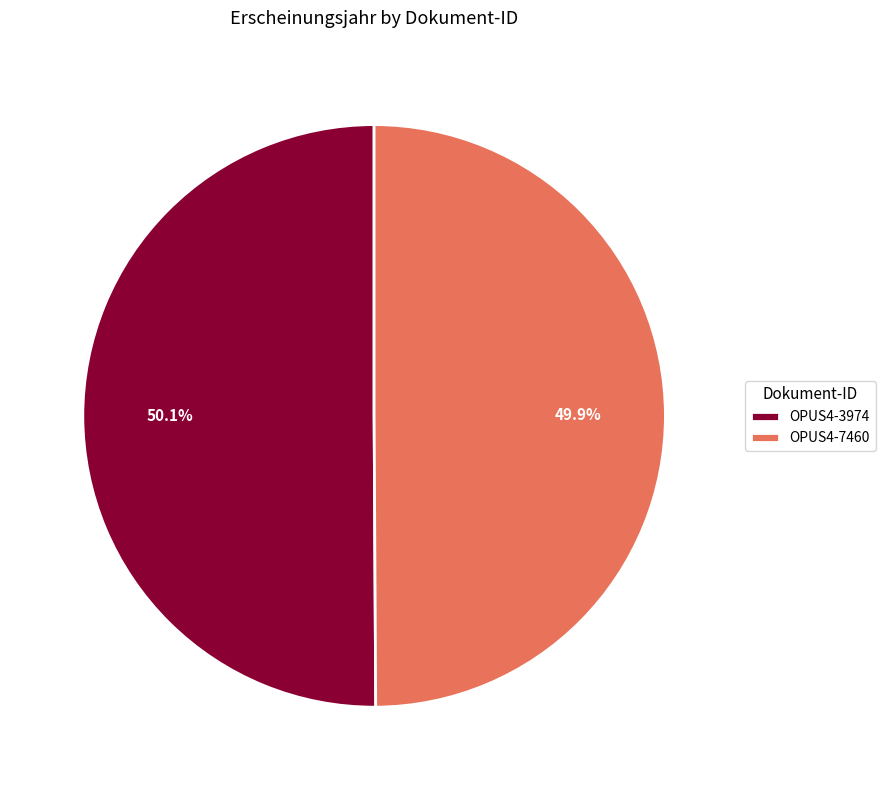

Does any single category account for the majority?

Yes